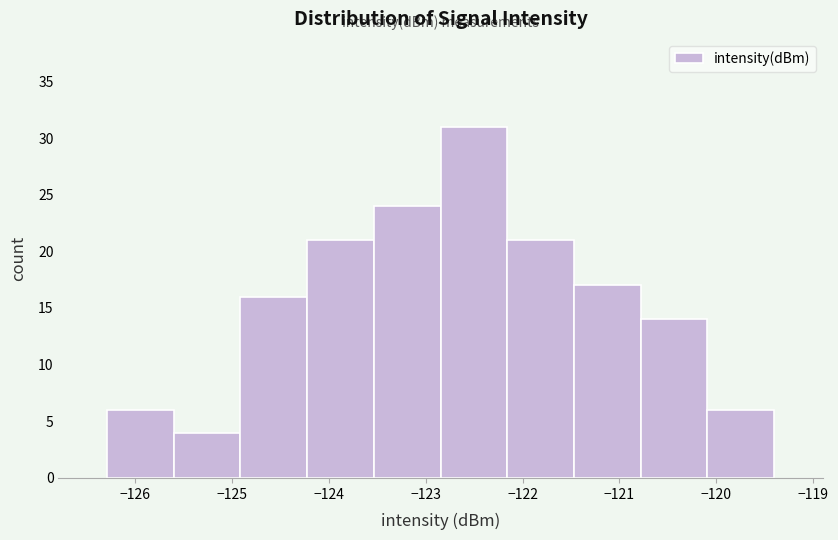

Reading left to right, transcribe this chart: for each bar, give the range it covers on the x-axis and its height. Neither the bar edges nor the heights are printed on the chart, so give them approximately, as read against the axes.

-126.3 to -125.6: 6
-125.6 to -124.9: 4
-124.9 to -124.2: 16
-124.2 to -123.5: 21
-123.5 to -122.8: 24
-122.8 to -122.2: 31
-122.2 to -121.5: 21
-121.5 to -120.8: 17
-120.8 to -120.1: 14
-120.1 to -119.4: 6